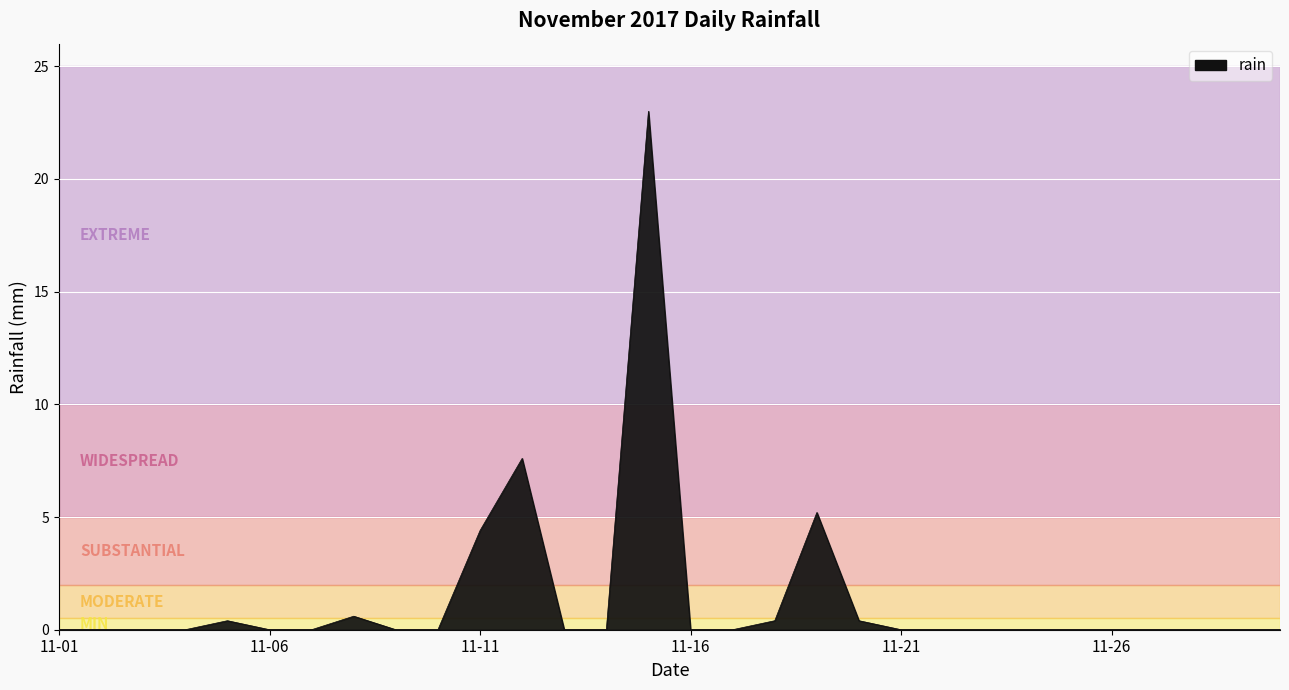

What is the maximum value shown in the chart?

23.0